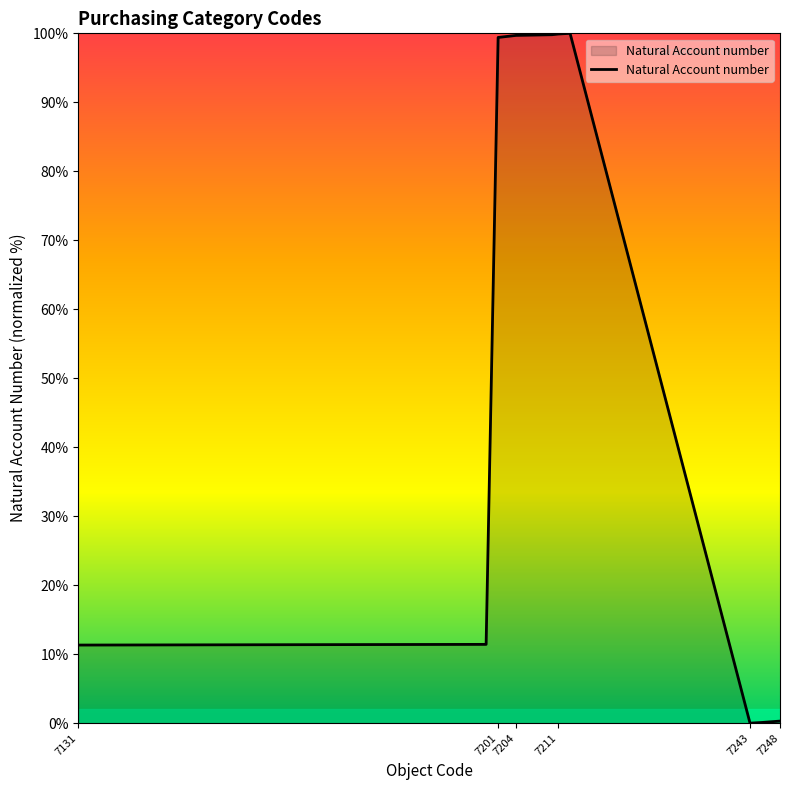

What is the difference between the maximum and minimum values?

100.0